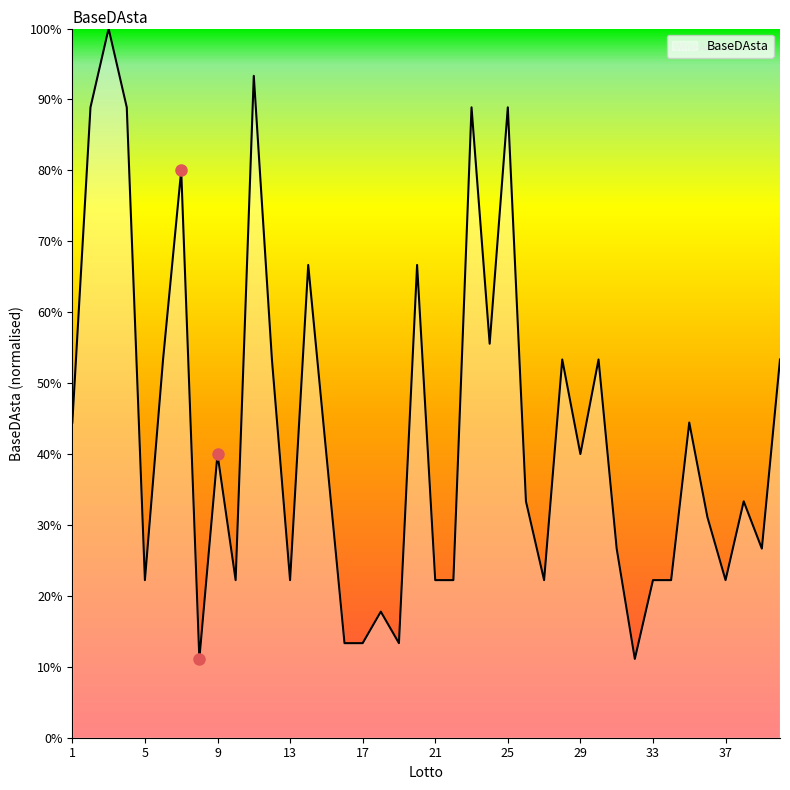

What is the difference between the maximum and minimum values?

88.9